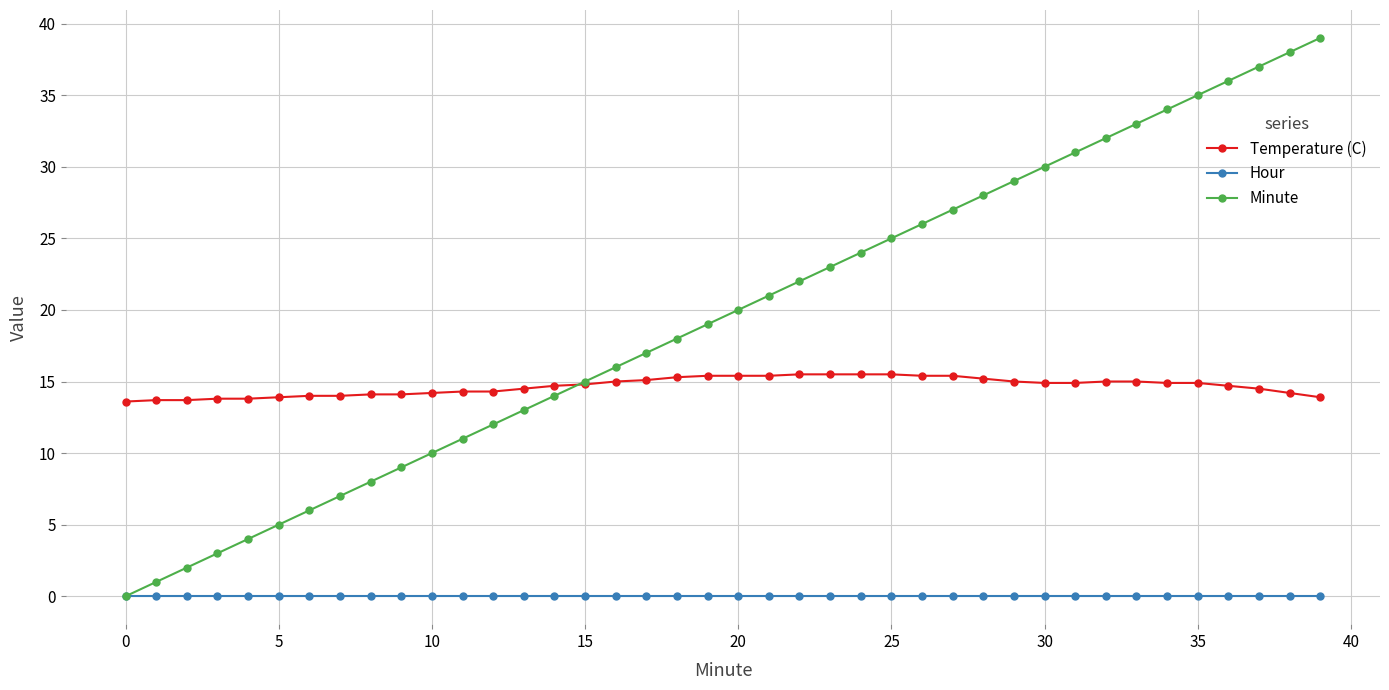

What is the maximum value shown in the chart?

39.0